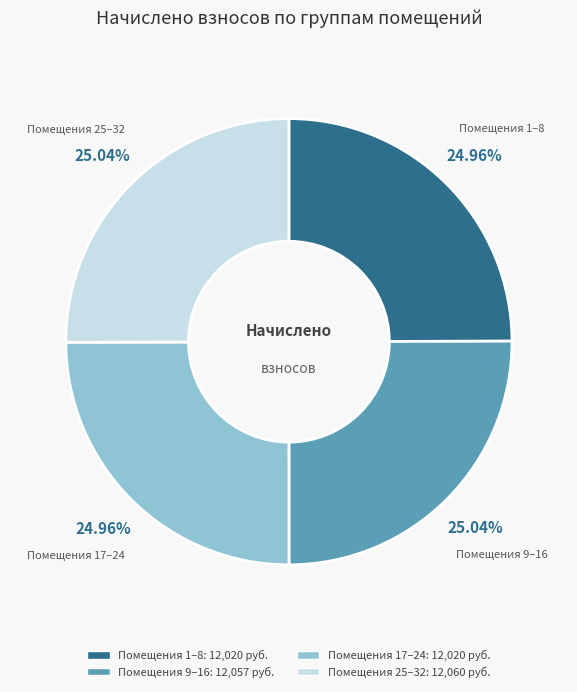

Is there a majority slice in this chart?

No